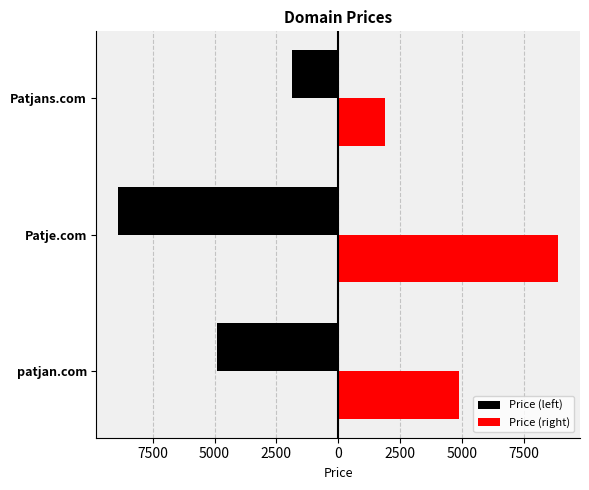

How many series are shown in this chart?

2